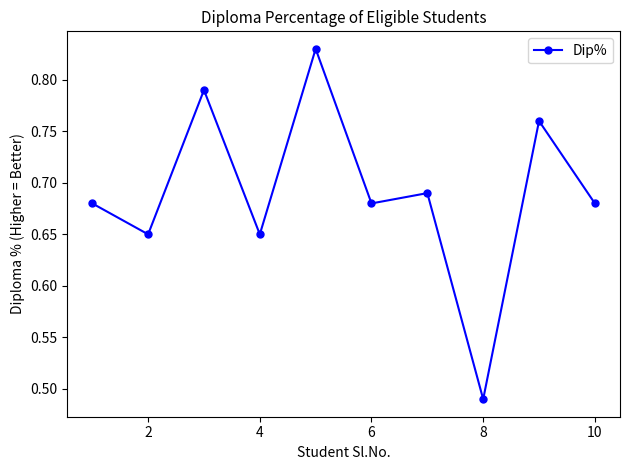

Count the values in the range 0 to 1.

10